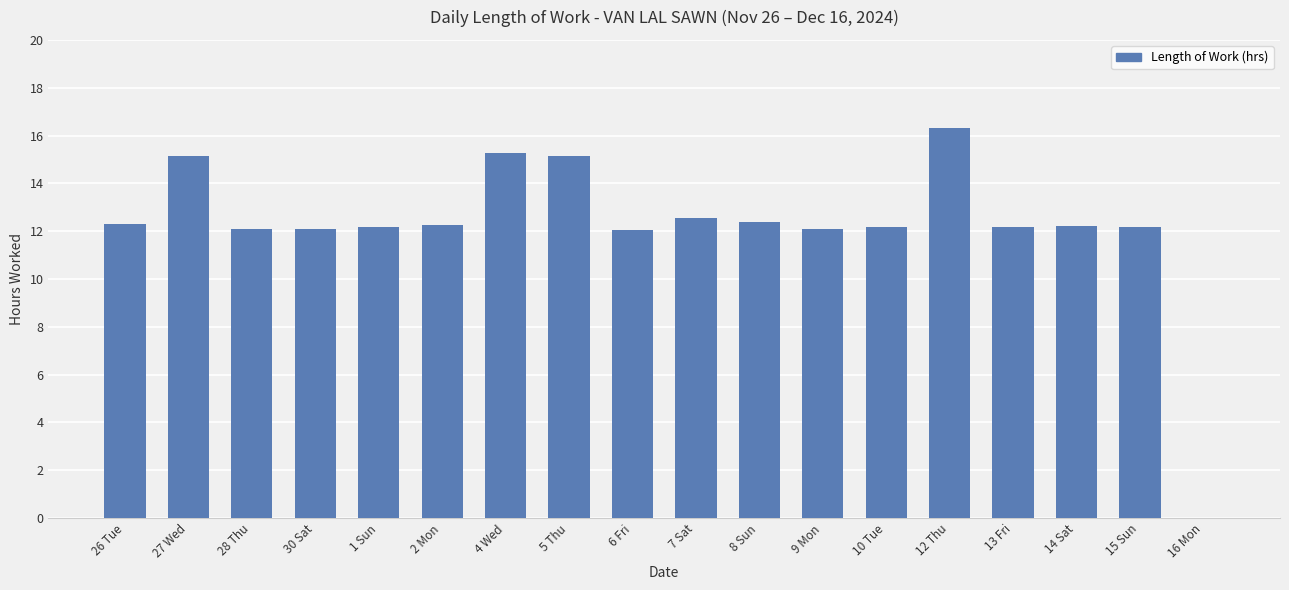

What is the change in value from 1 Sun to 16 Mon?

-12.2